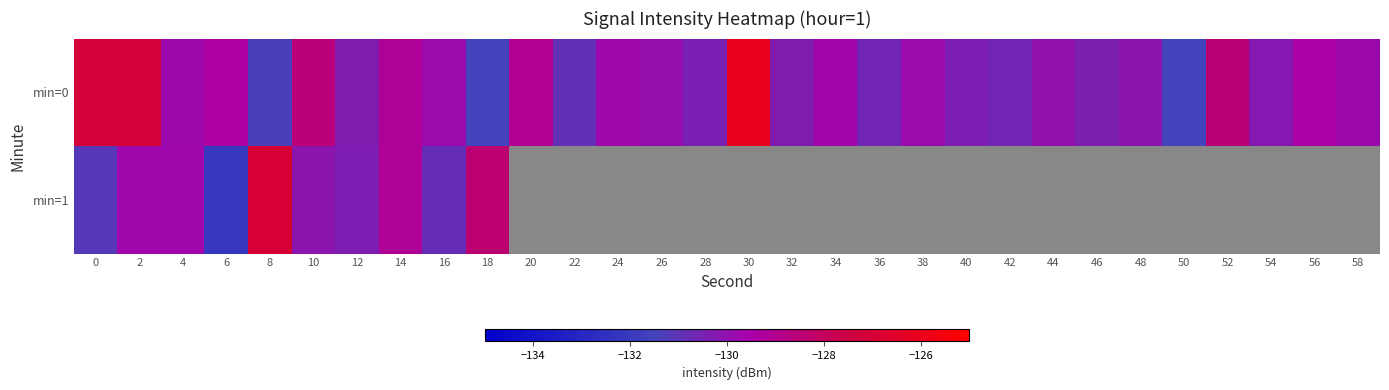

What is the average value of the min=0 series?

-129.7